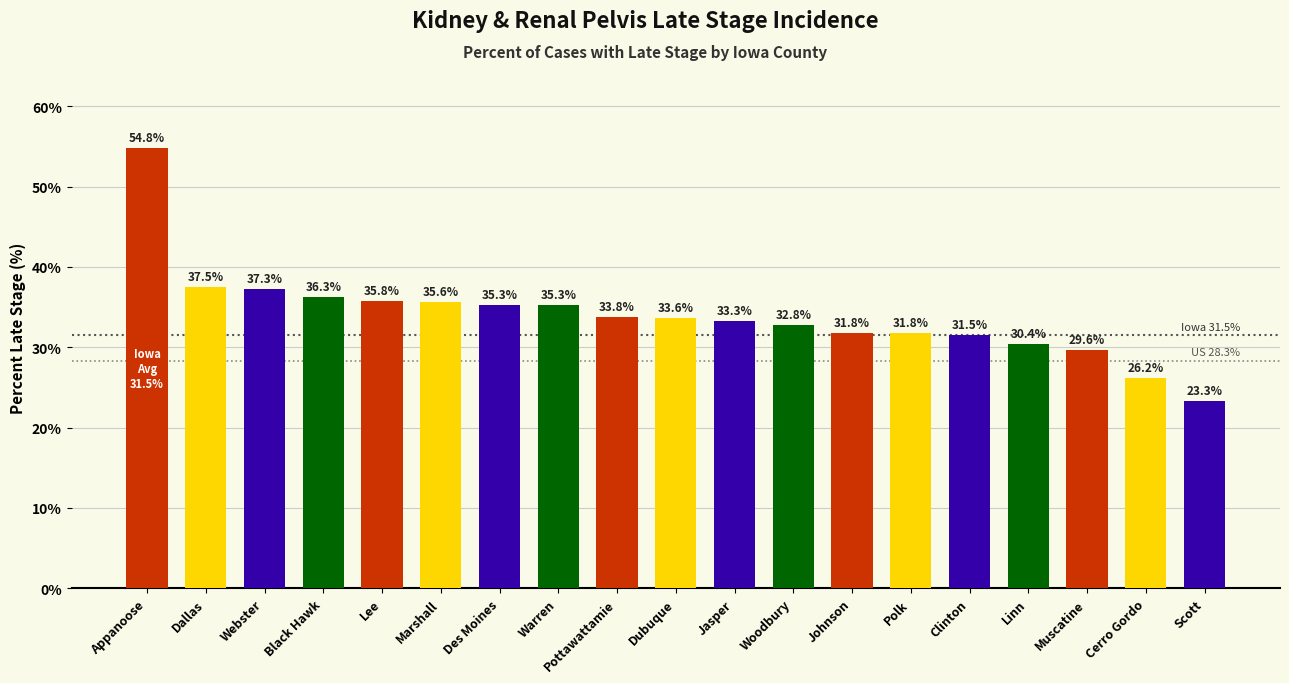

What is the ratio of the value at Scott to the value at Johnson?

0.7